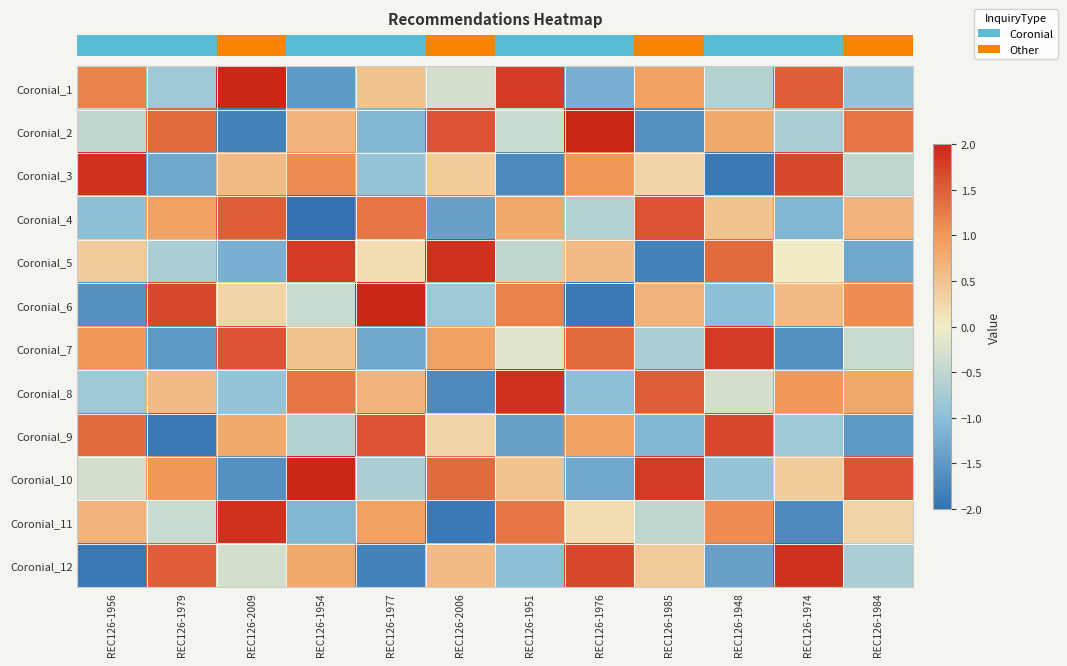

What is the maximum value shown in the chart?

2.0